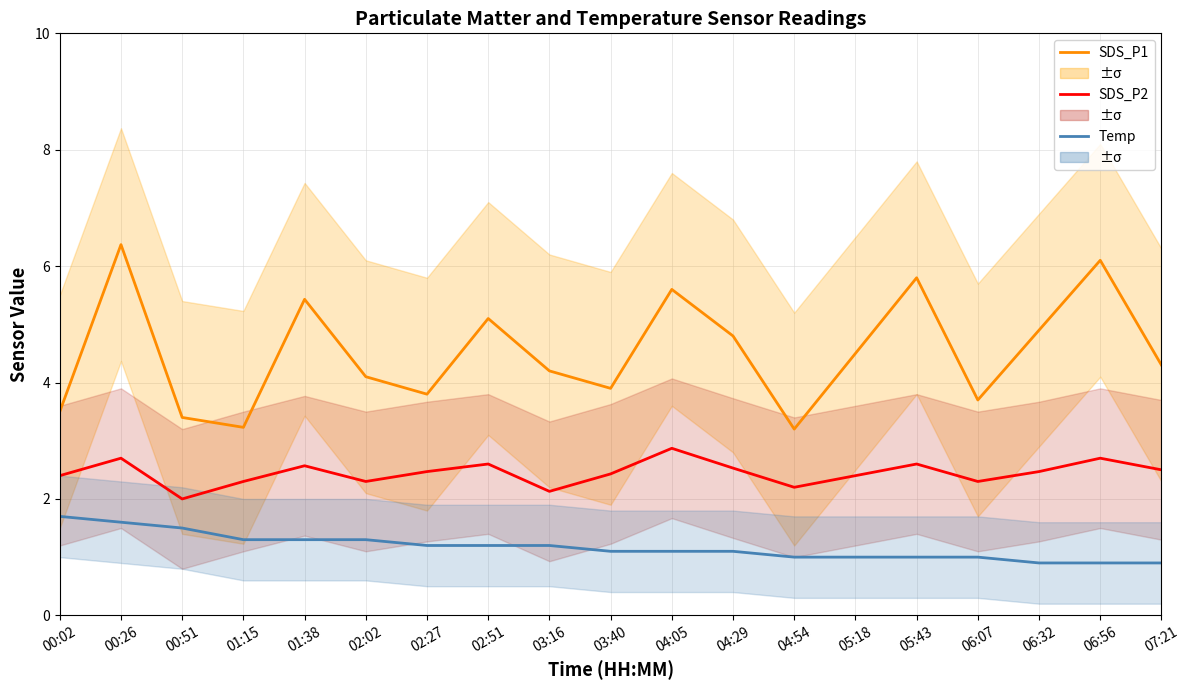

At 03:16, list the series in order from largest to smallest.

SDS_P1, SDS_P2, Temp